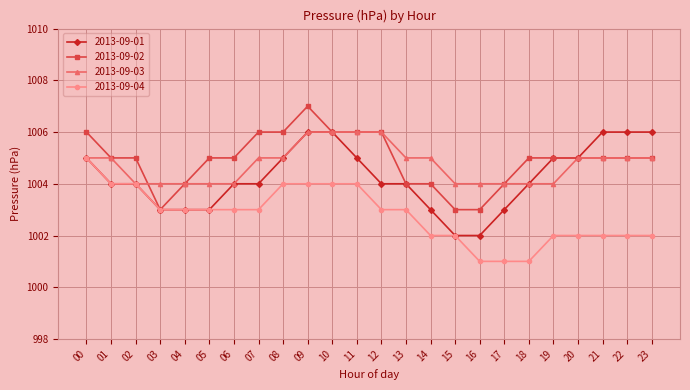

Reading left to right, what are all the values shown in this chart?

2013-09-01: 1005	1004	1004	1003	1003	1003	1004	1004	1005	1006	1006	1005	1004	1004	1003	1002	1002	1003	1004	1005	1005	1006	1006	1006
2013-09-02: 1006	1005	1005	1003	1004	1005	1005	1006	1006	1007	1006	1006	1006	1004	1004	1003	1003	1004	1005	1005	1005	1005	1005	1005
2013-09-03: 1005	1005	1004	1004	1004	1004	1004	1005	1005	1006	1006	1006	1006	1005	1005	1004	1004	1004	1004	1004	1005	1005	1005	1005
2013-09-04: 1005	1004	1004	1003	1003	1003	1003	1003	1004	1004	1004	1004	1003	1003	1002	1002	1001	1001	1001	1002	1002	1002	1002	1002